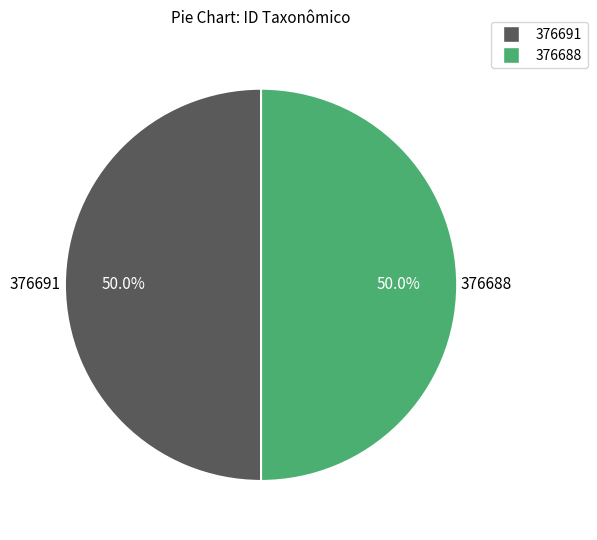

Combined, do 376691 and 376688 account for over 50%?

Yes